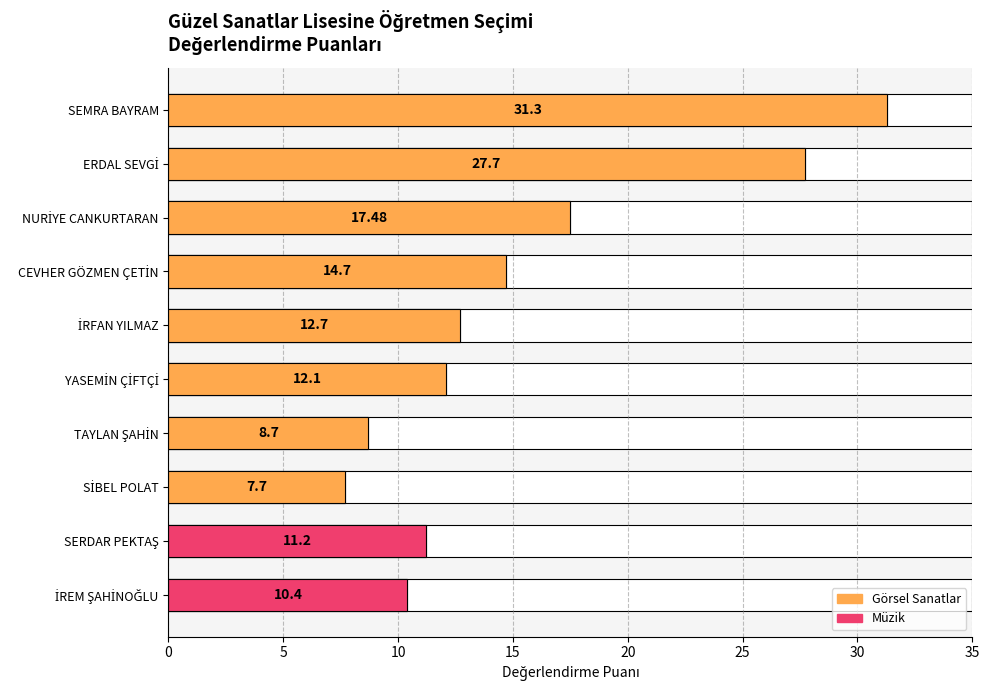

What is the greatest value displayed?

31.3